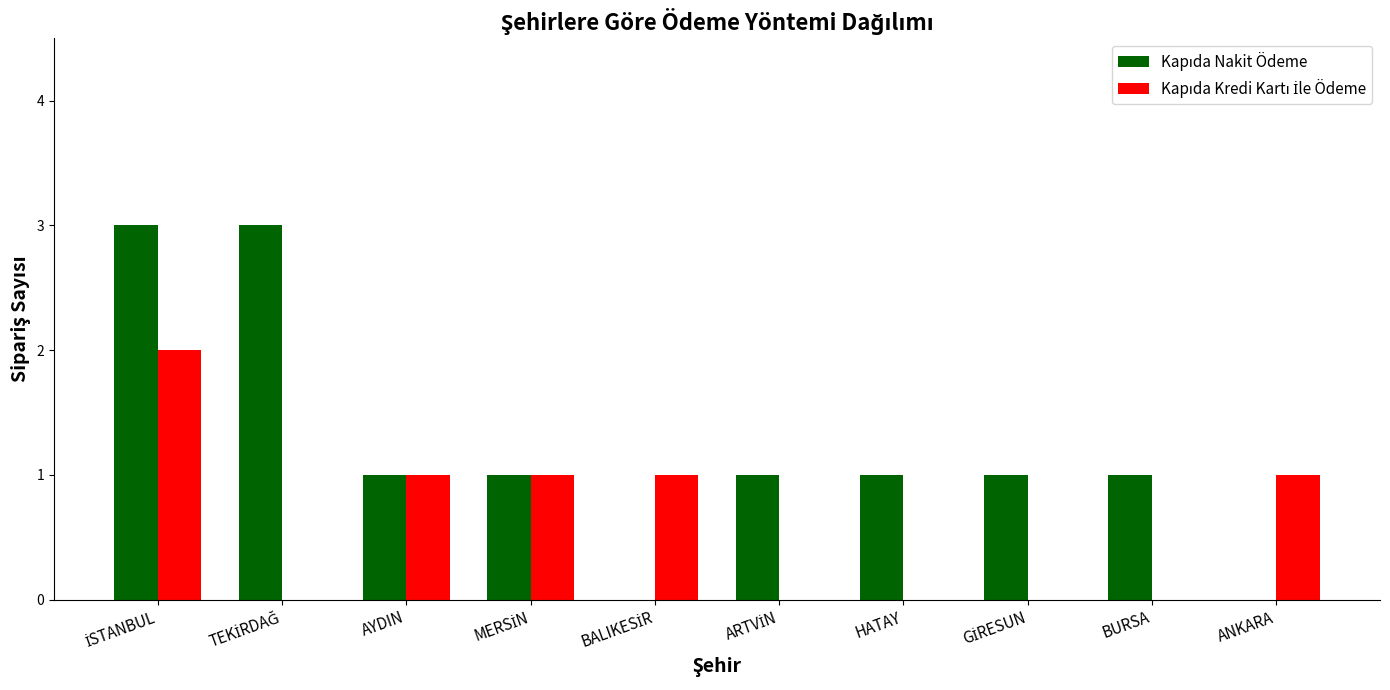

What is the maximum value shown in the chart?

3